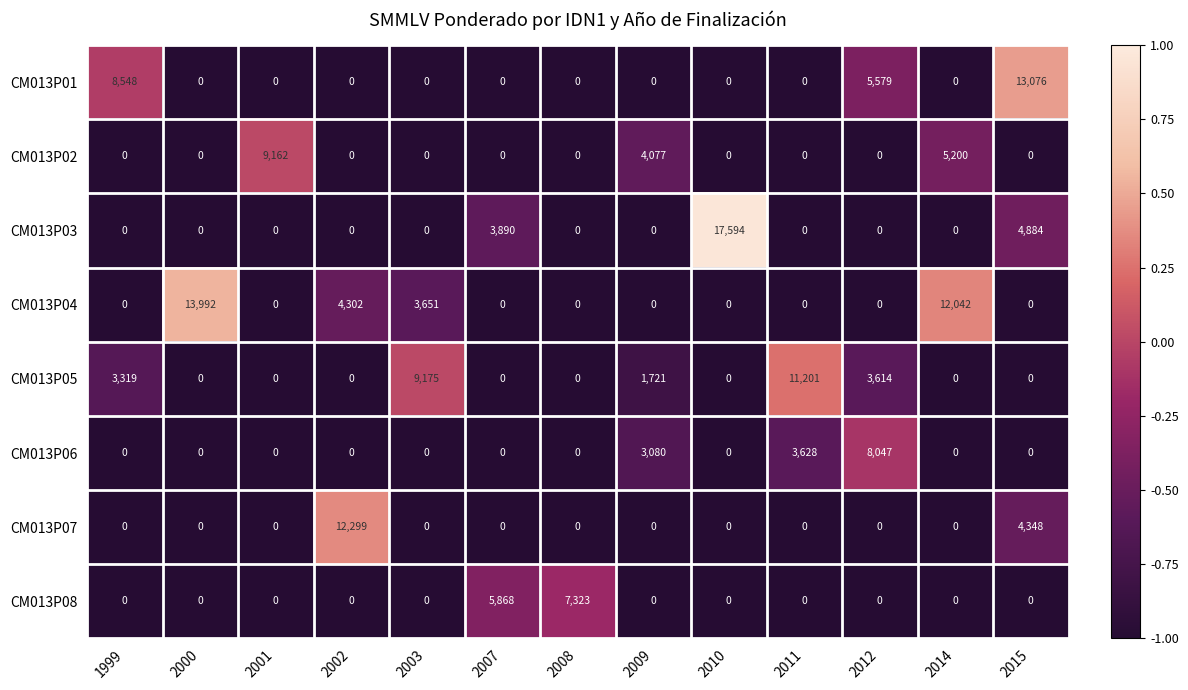

Which series changed the most between 2002 and 2015?

CM013P01